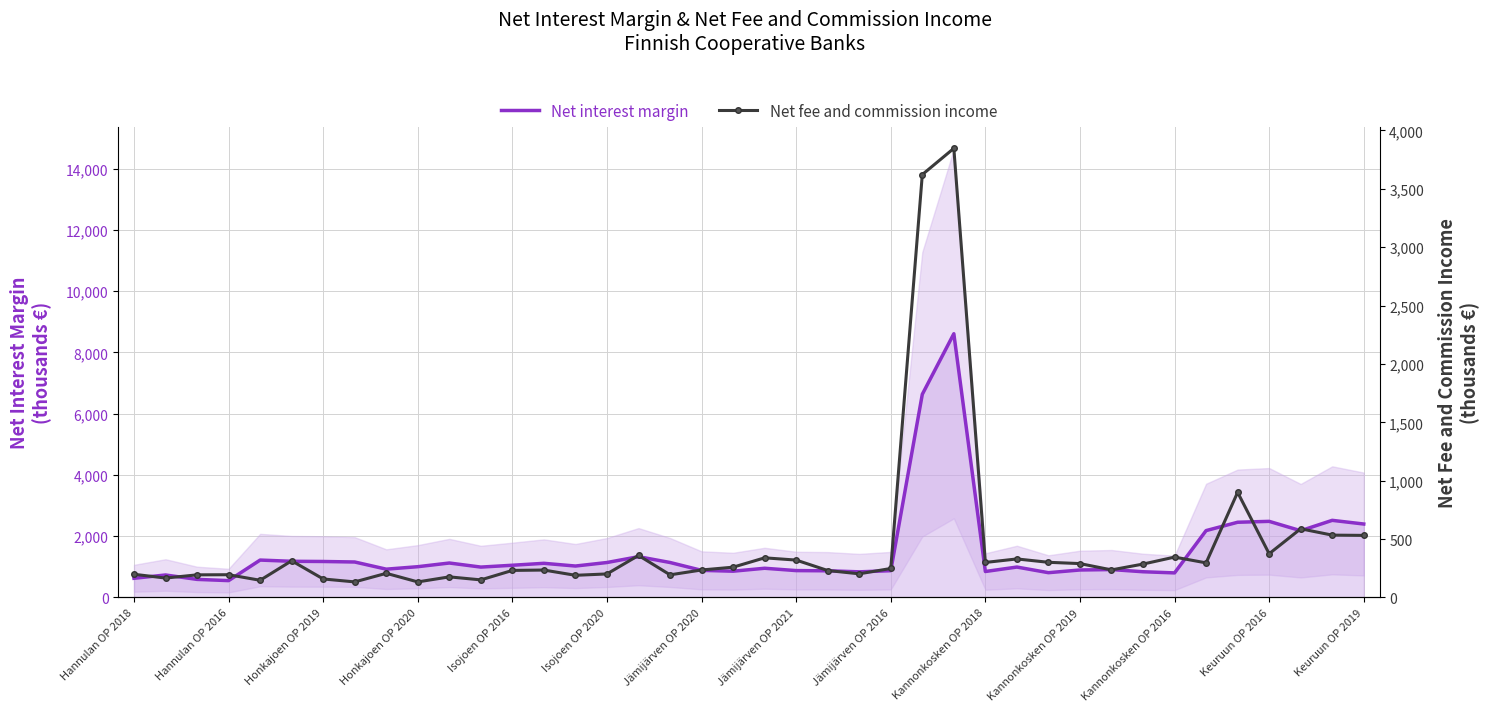

At how many categories does at least one series exceed 6107?

2